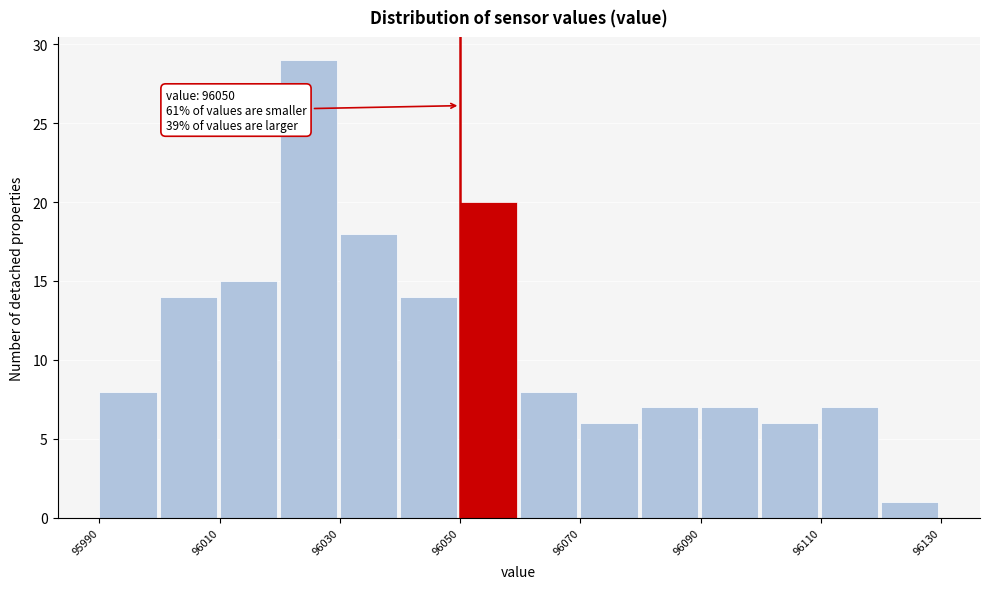

Which range on the x-axis has the tallest bar?

96020 to 96030